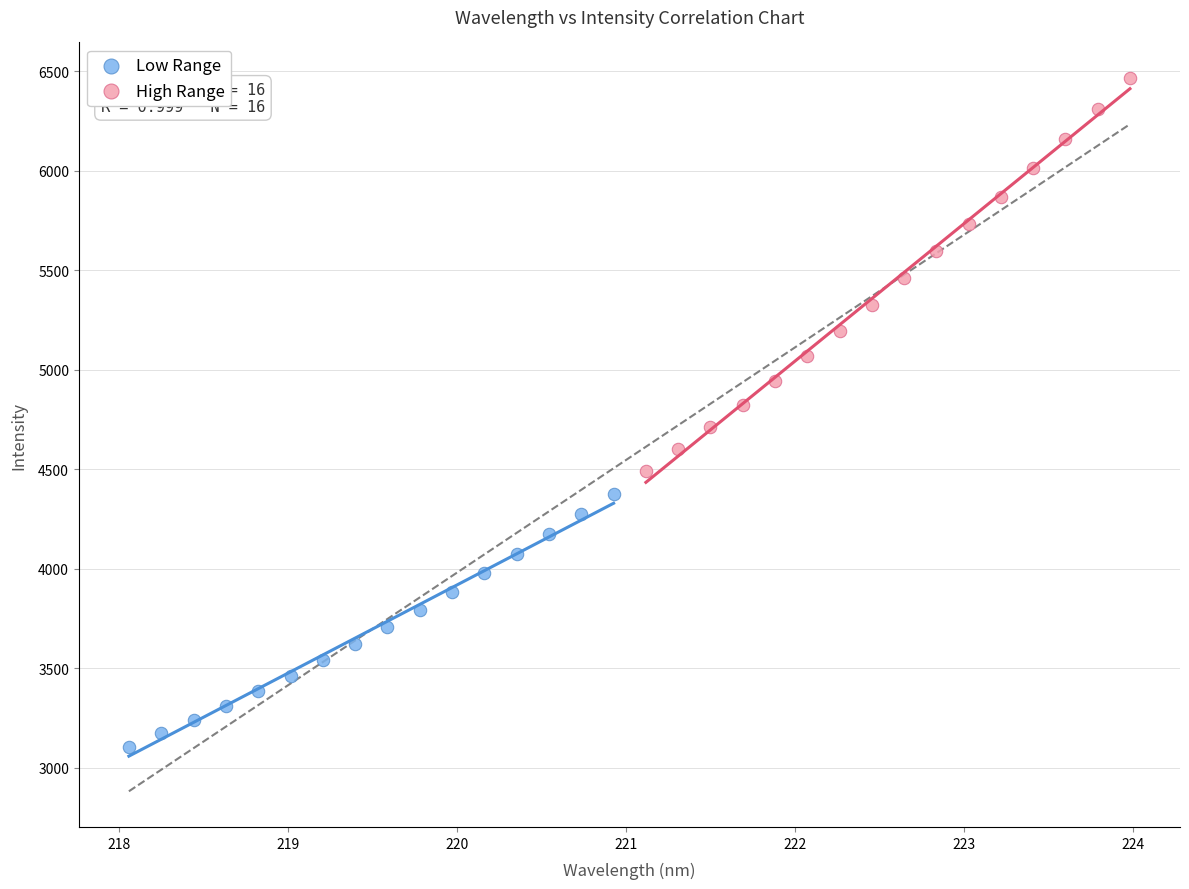

Which series contains the highest Y value?

High Range